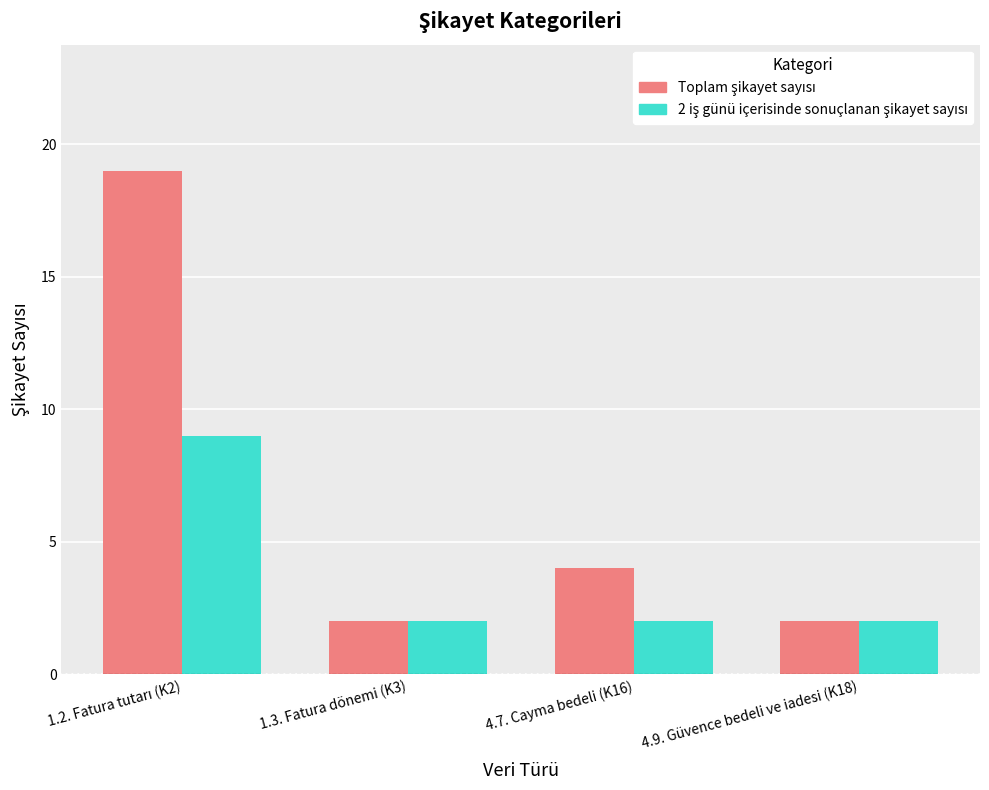

What is the label of the 2nd bar from the right?

4.7. Cayma bedeli (K16)